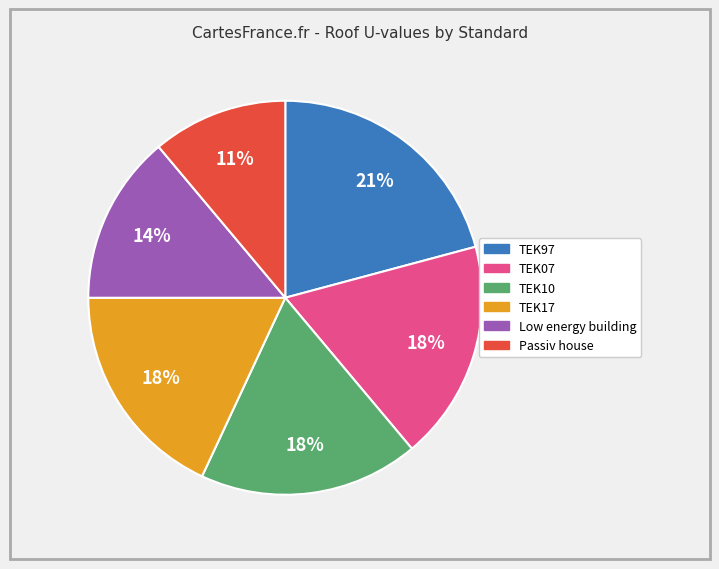

To the nearest percent, what portion does TEK97 represent?

21%